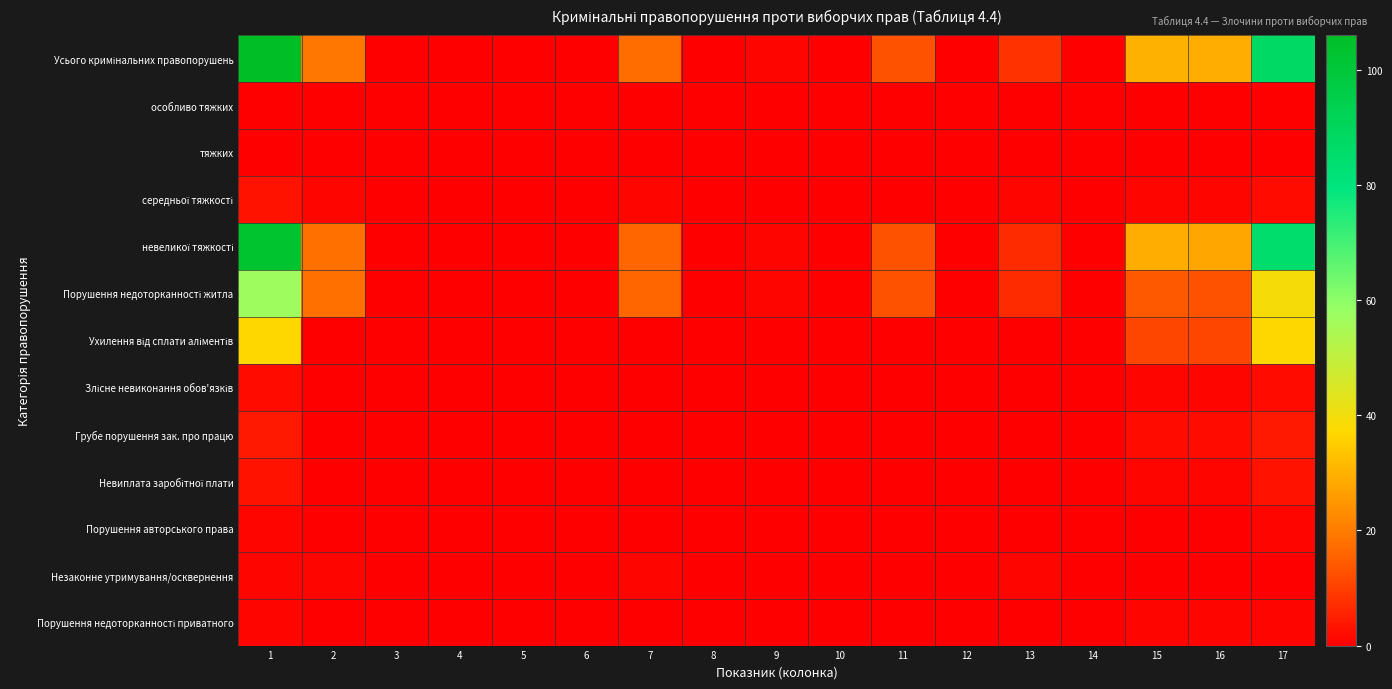

How many series are shown in this chart?

13